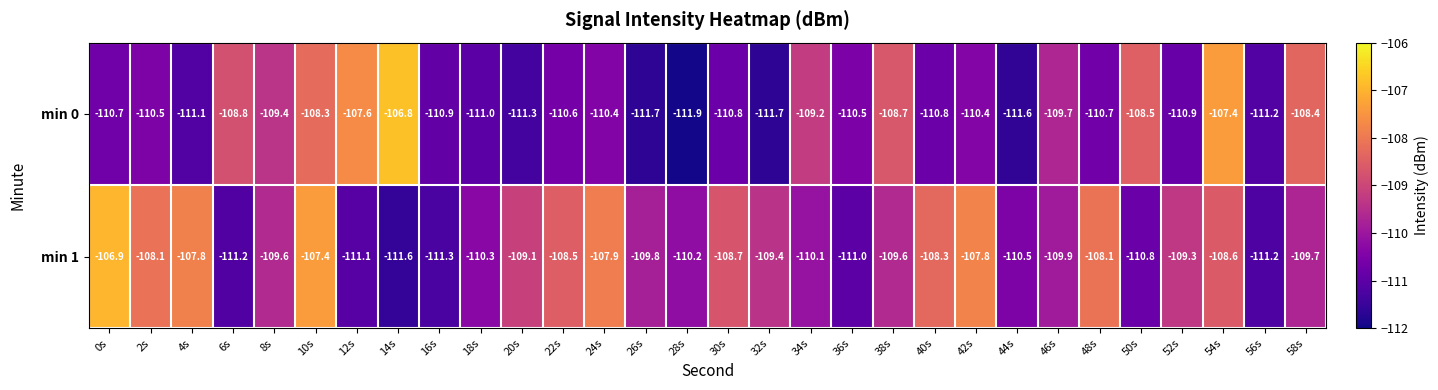

At which category is the sum across all series the highest?

10s